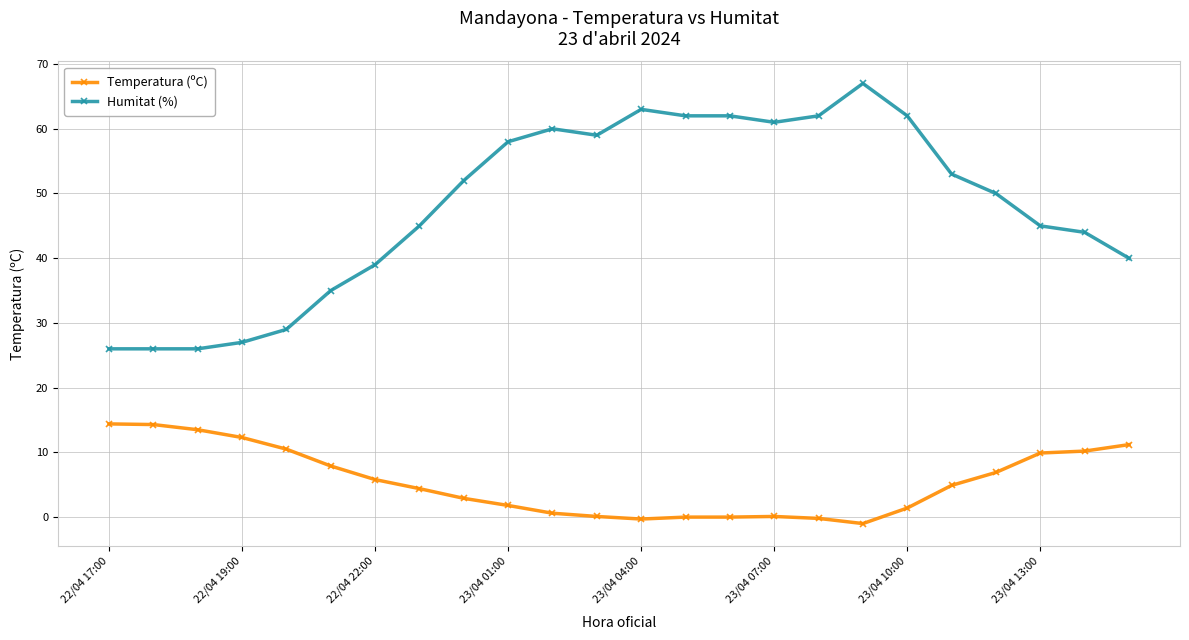

True or false: Humitat (%) has more than 0 interior local peaks.

True